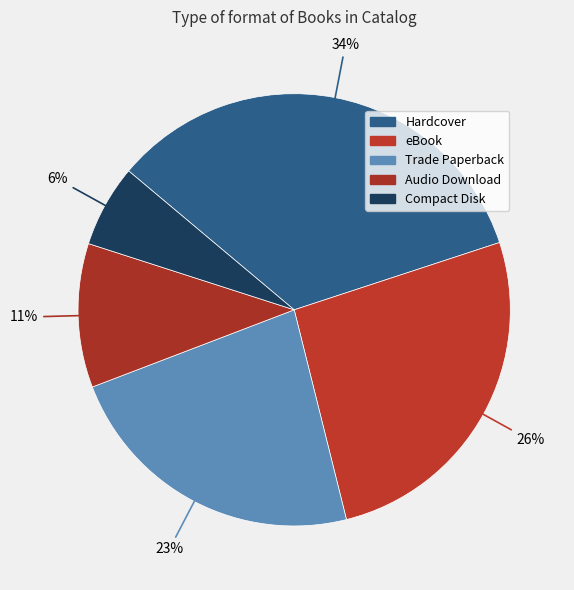

To the nearest percent, what is the average slice percentage?

20%